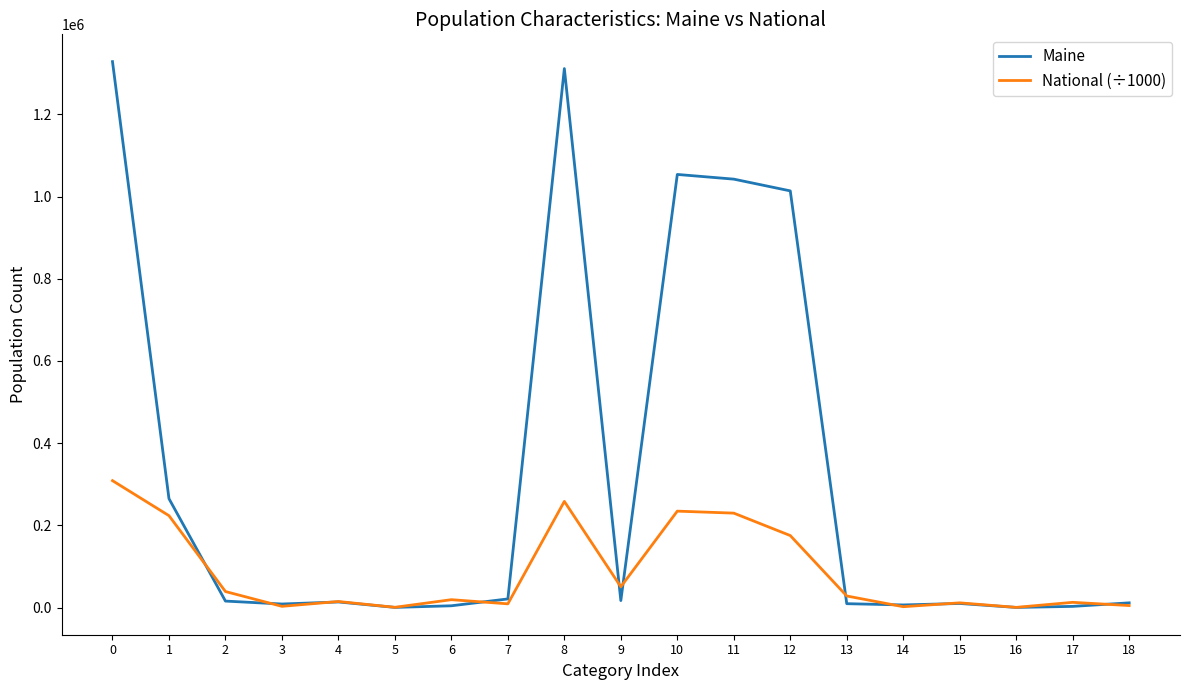

Which series has the largest total across all categories?

Maine